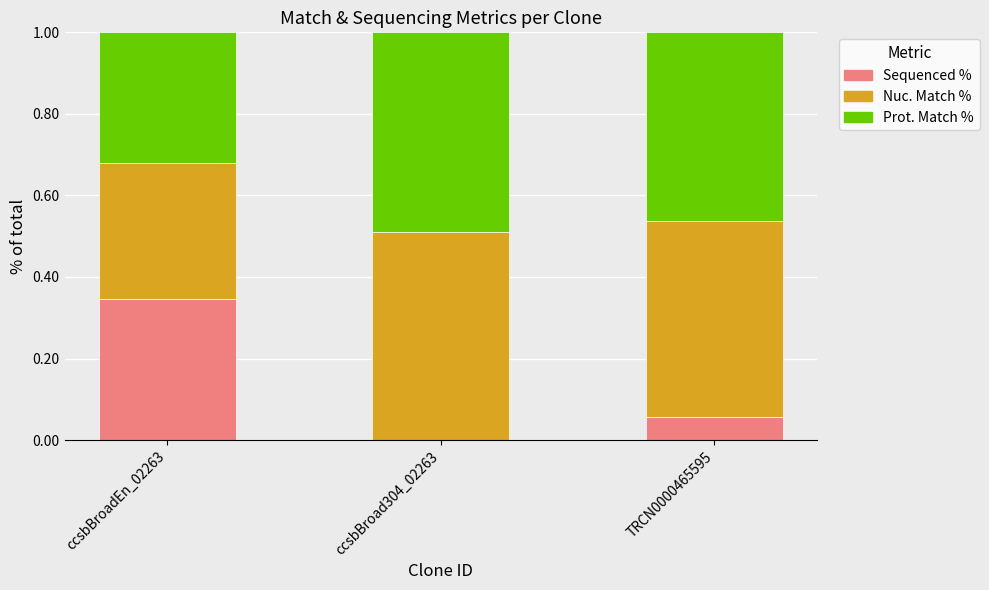

What is the total value across all series at TRCN0000465595?

1.0